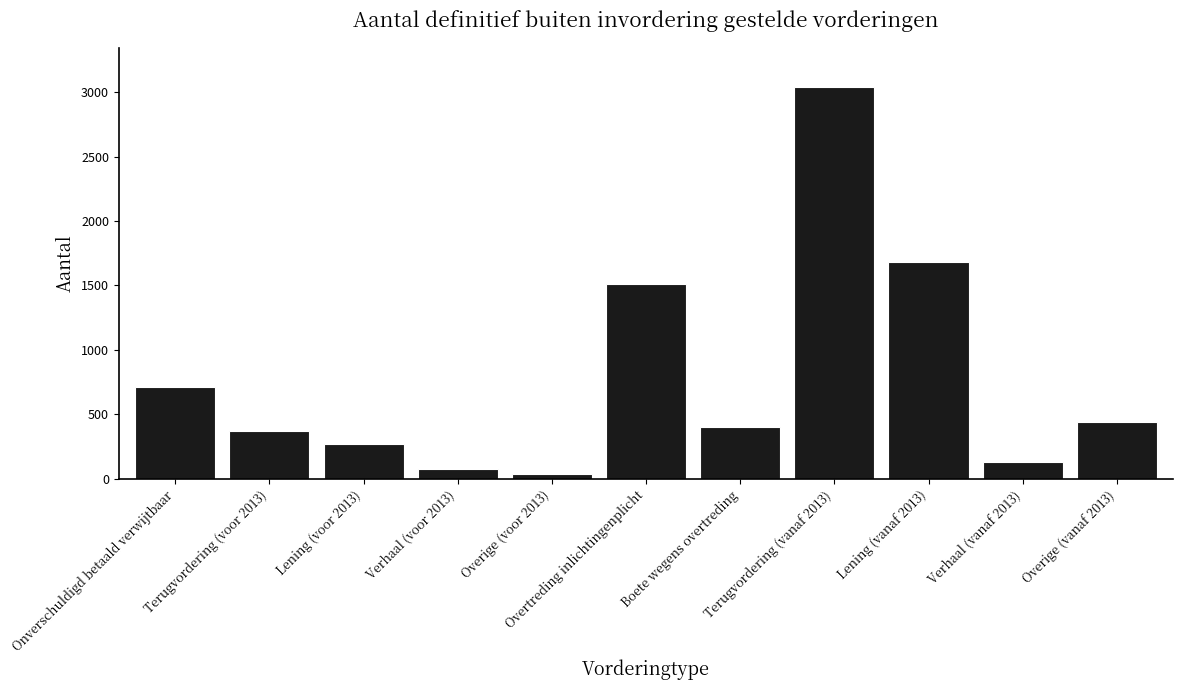

What is the sum of all values?

8670